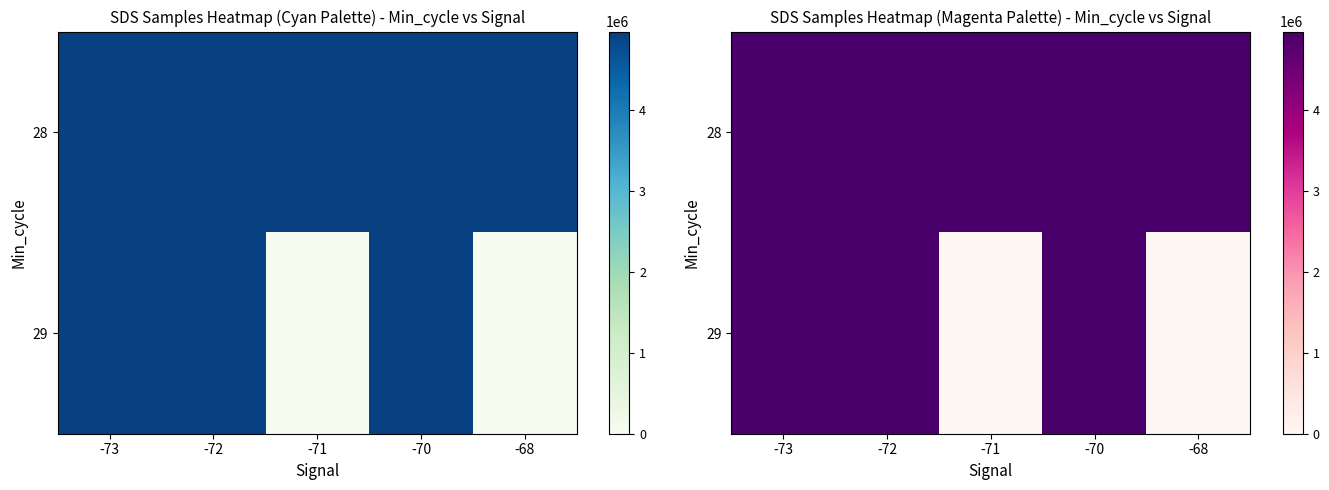

Which has a higher value, -73 or -72?

-73